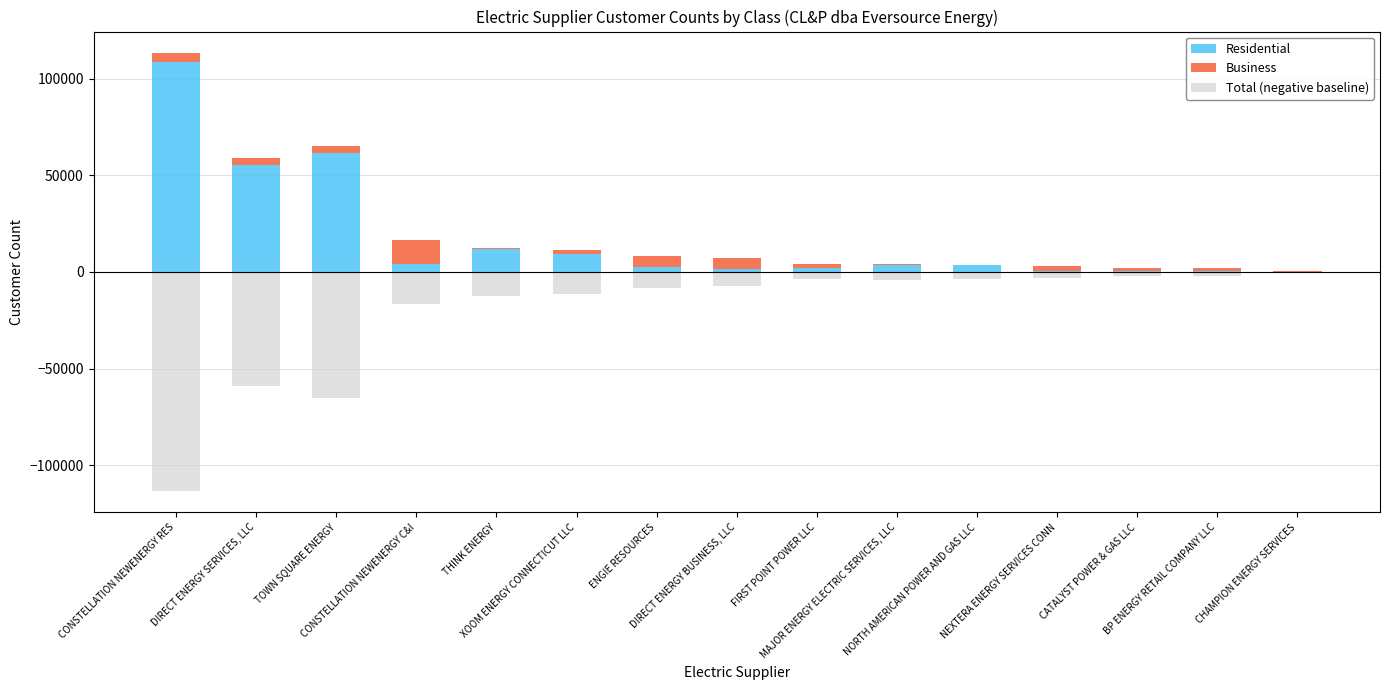

Which category has the highest value in the Total (negative baseline) series?

CHAMPION ENERGY SERVICES